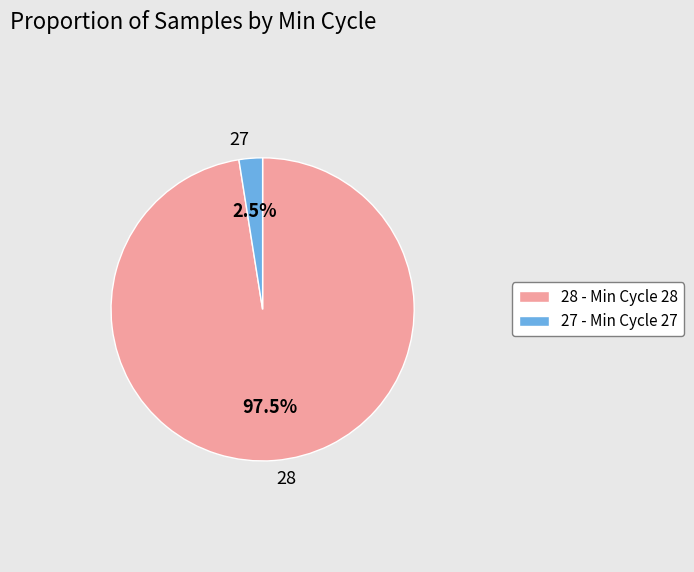

Between 27 and 28, which is larger?

28